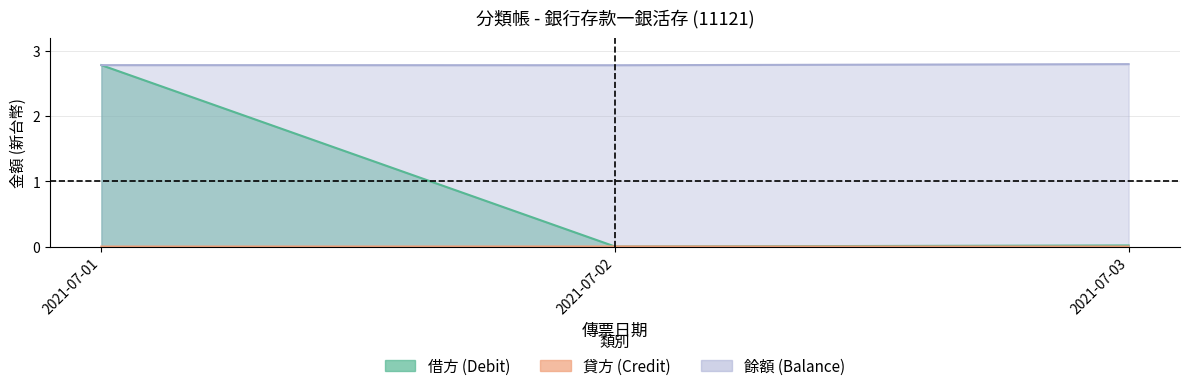

What is the difference between the highest and lowest values at 2021-07-02?

2.8